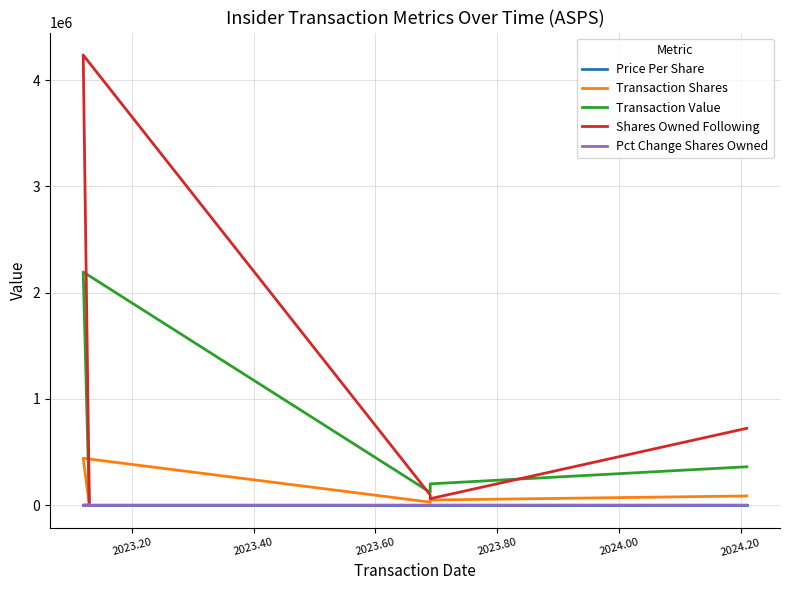

At how many categories does at least one series exceed 349181?

2